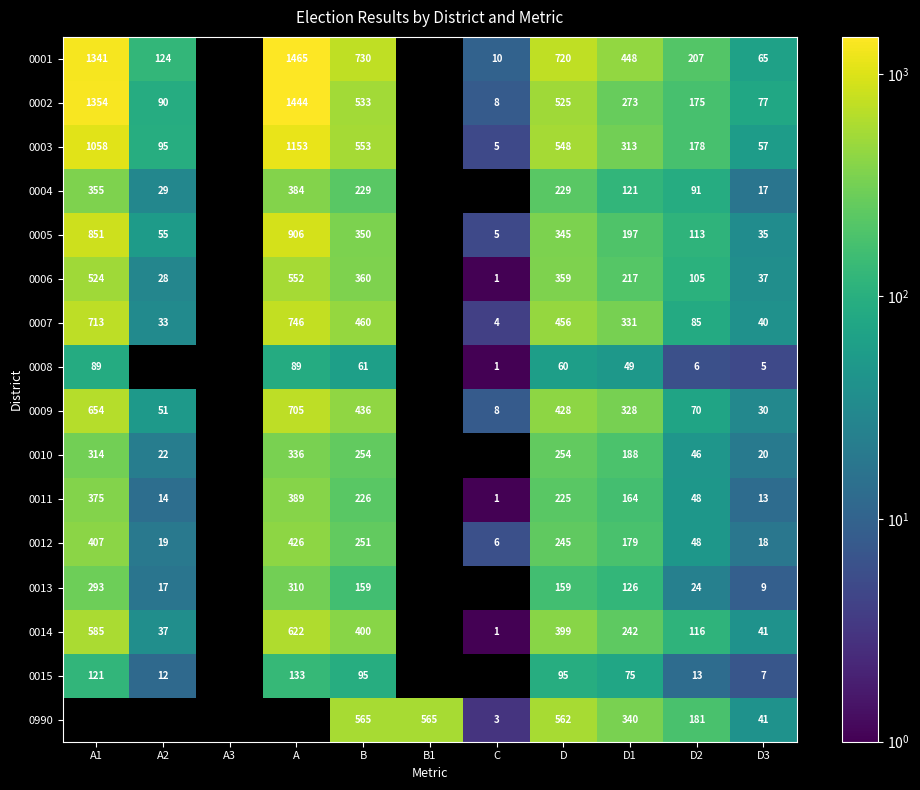

What is the spread (max minus min) of values at D?

660